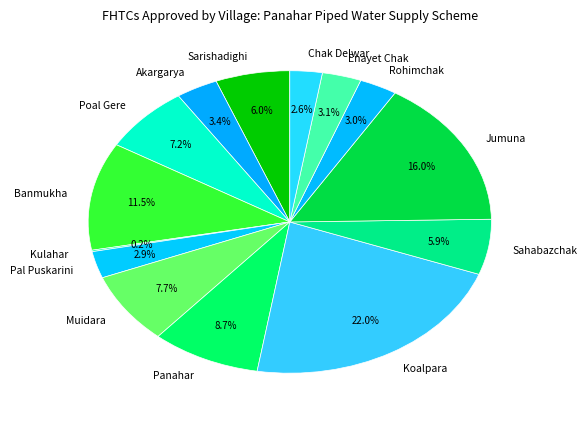

To the nearest percent, what percentage of the pie is Koalpara?

22%